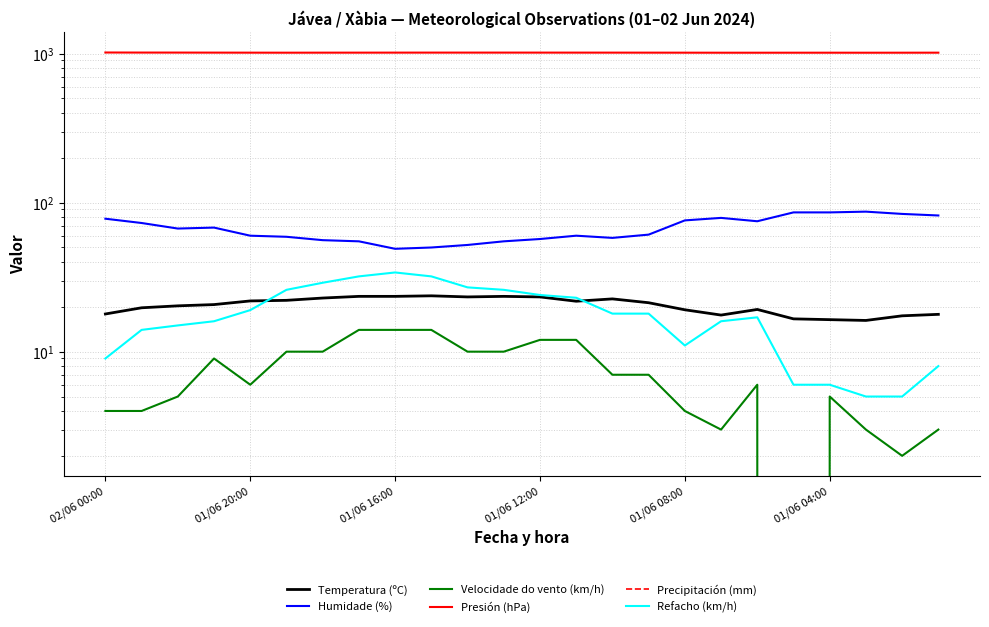

How many categories are shown in the chart?

24